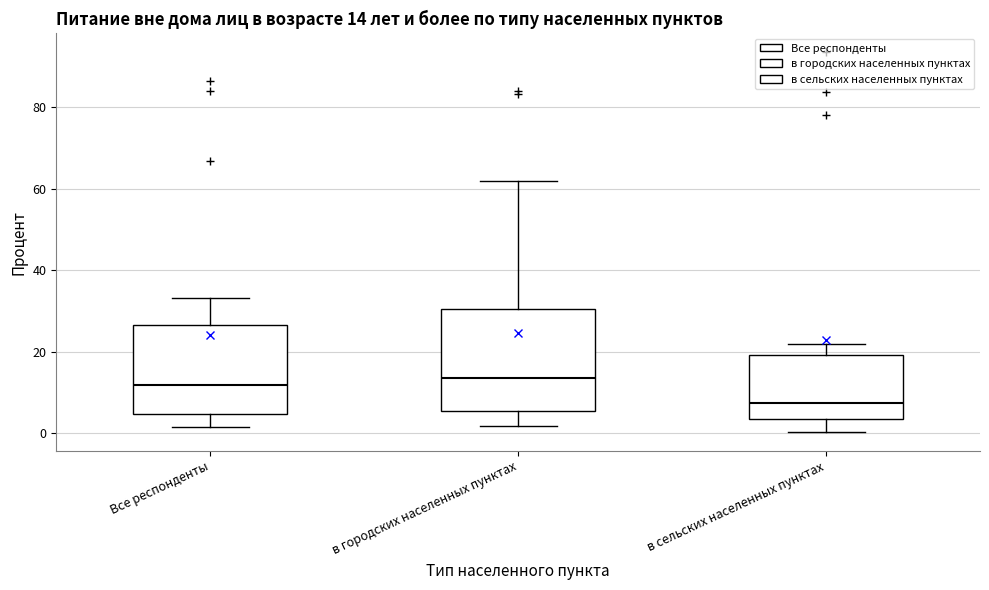

Comparing the boxes themselves (not the whiskers), which one is the tallest?

в городских населенных пунктах